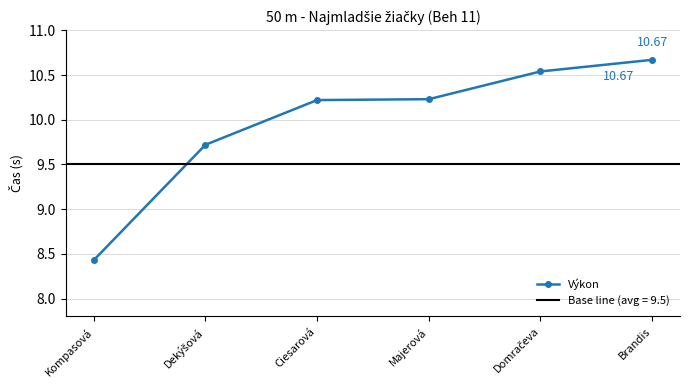

What is the change in value from Dekýšová to Ciesarová?

+0.5